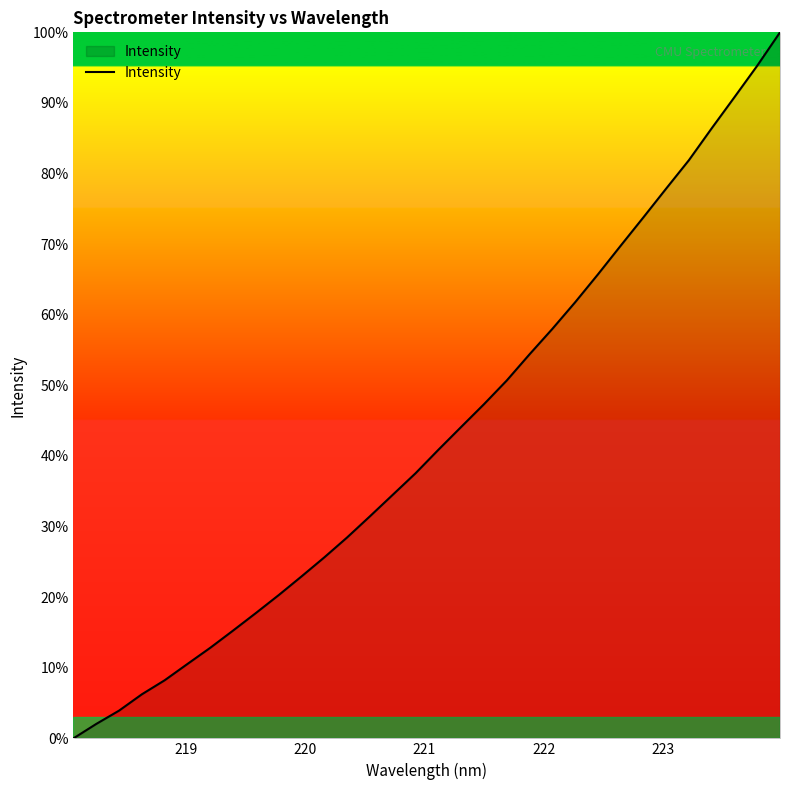

What is the greatest value displayed?

100.0